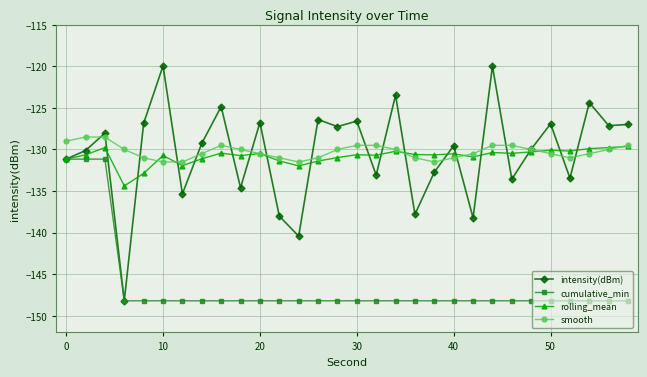

True or false: cumulative_min and smooth cross at least once.

False